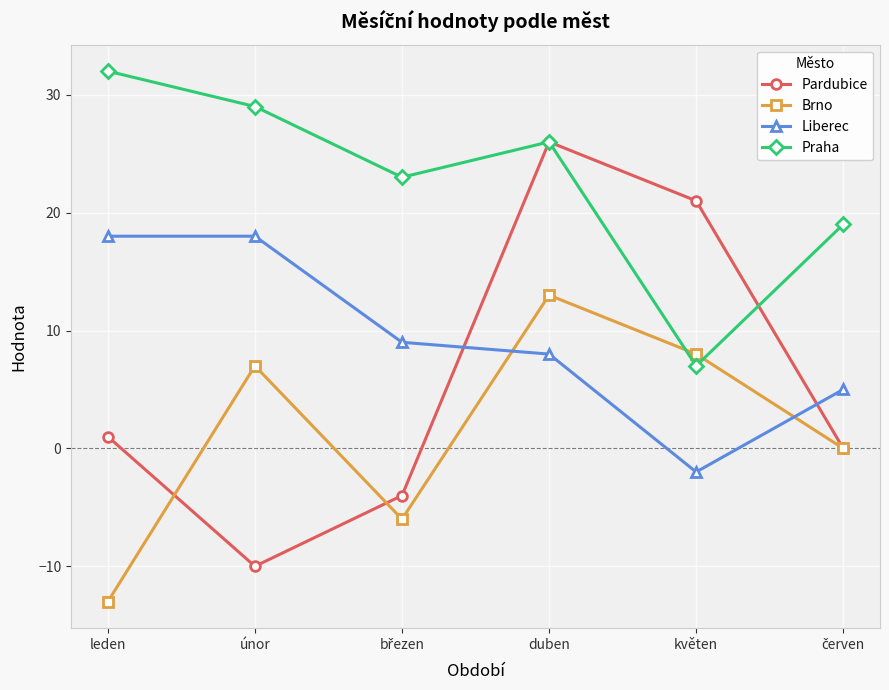

What is the highest value of the Praha series?

32